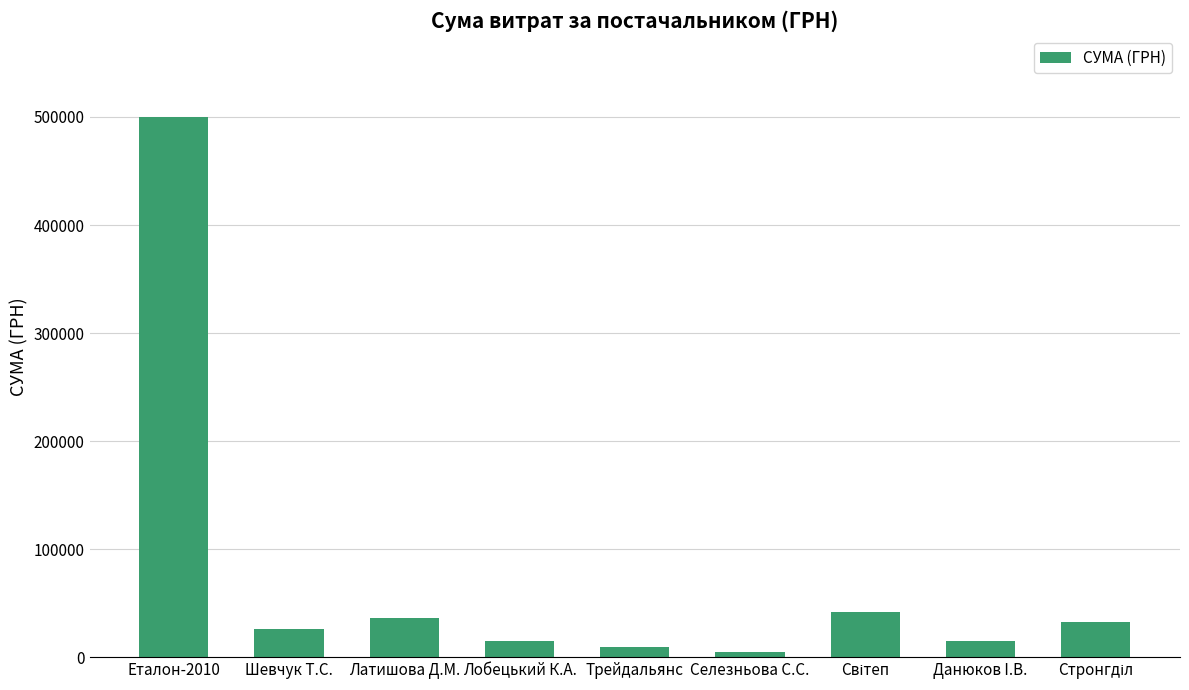

The chart shows a value of 36618.0 at Латишова Д.М.. True or false?

True